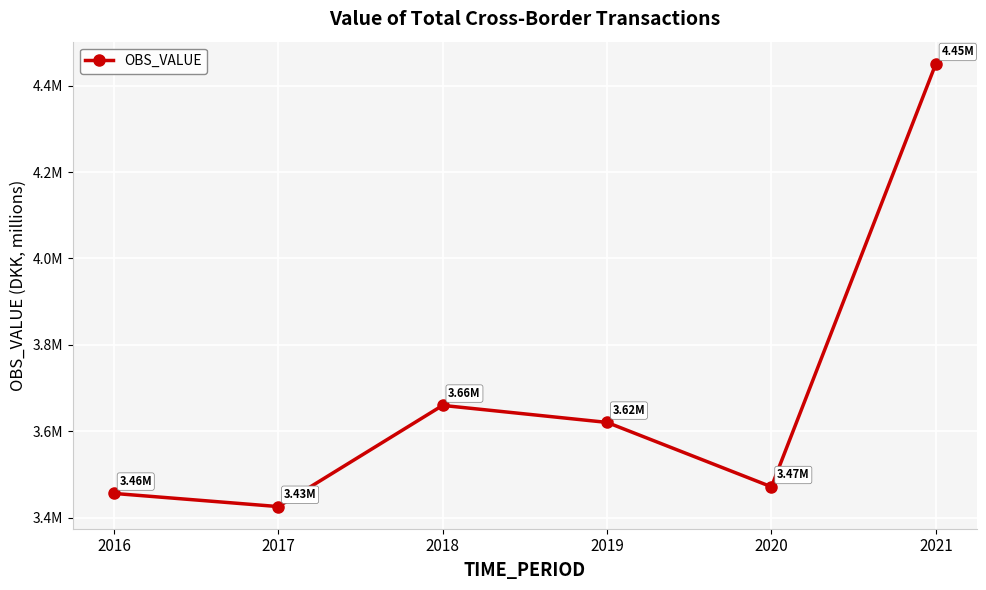

Rank the categories by value from lowest to highest.

2017, 2016, 2020, 2019, 2018, 2021